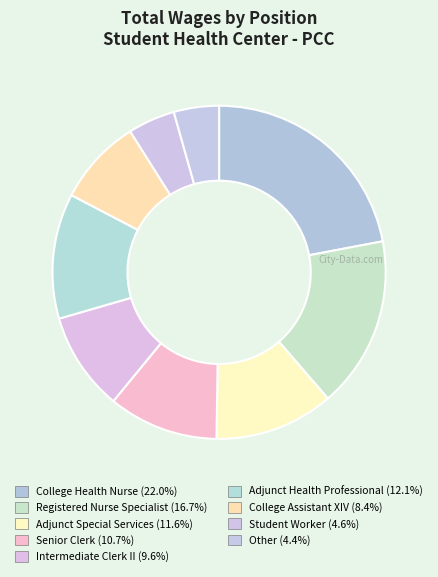

Is Intermediate Clerk II the majority of the pie?

No